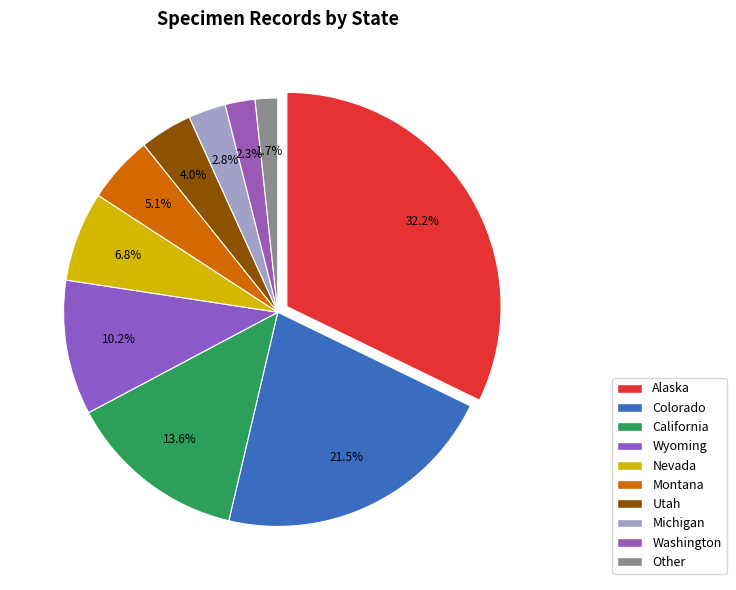

Which slice is the largest?

Alaska